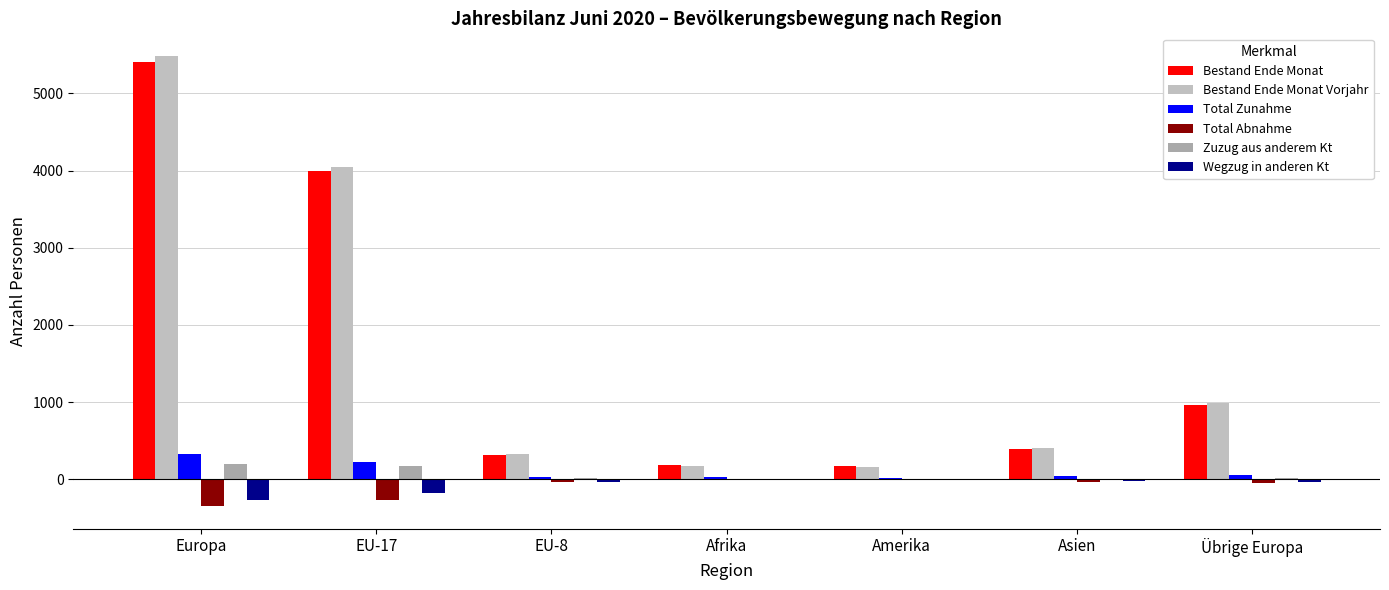

Which category has the highest value in the Wegzug in anderen Kt series?

Amerika